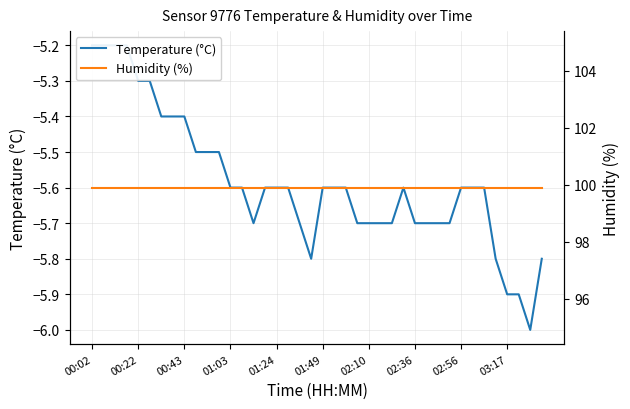

Does the chart display data point markers on the line(s)?

No